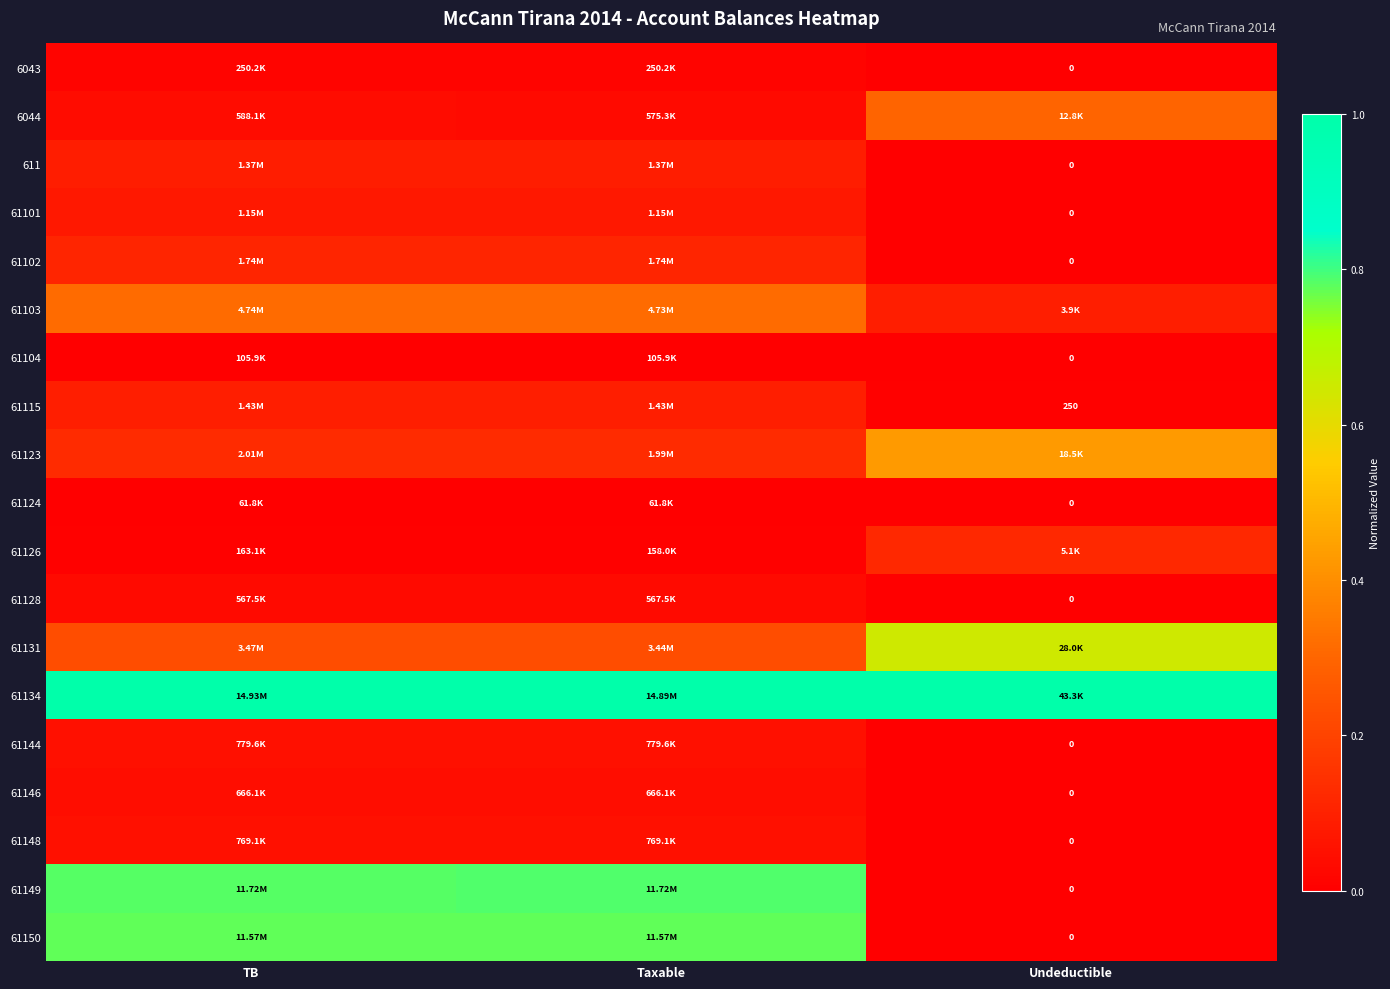

True or false: 61150 has a value of 1.2 at TB.

False